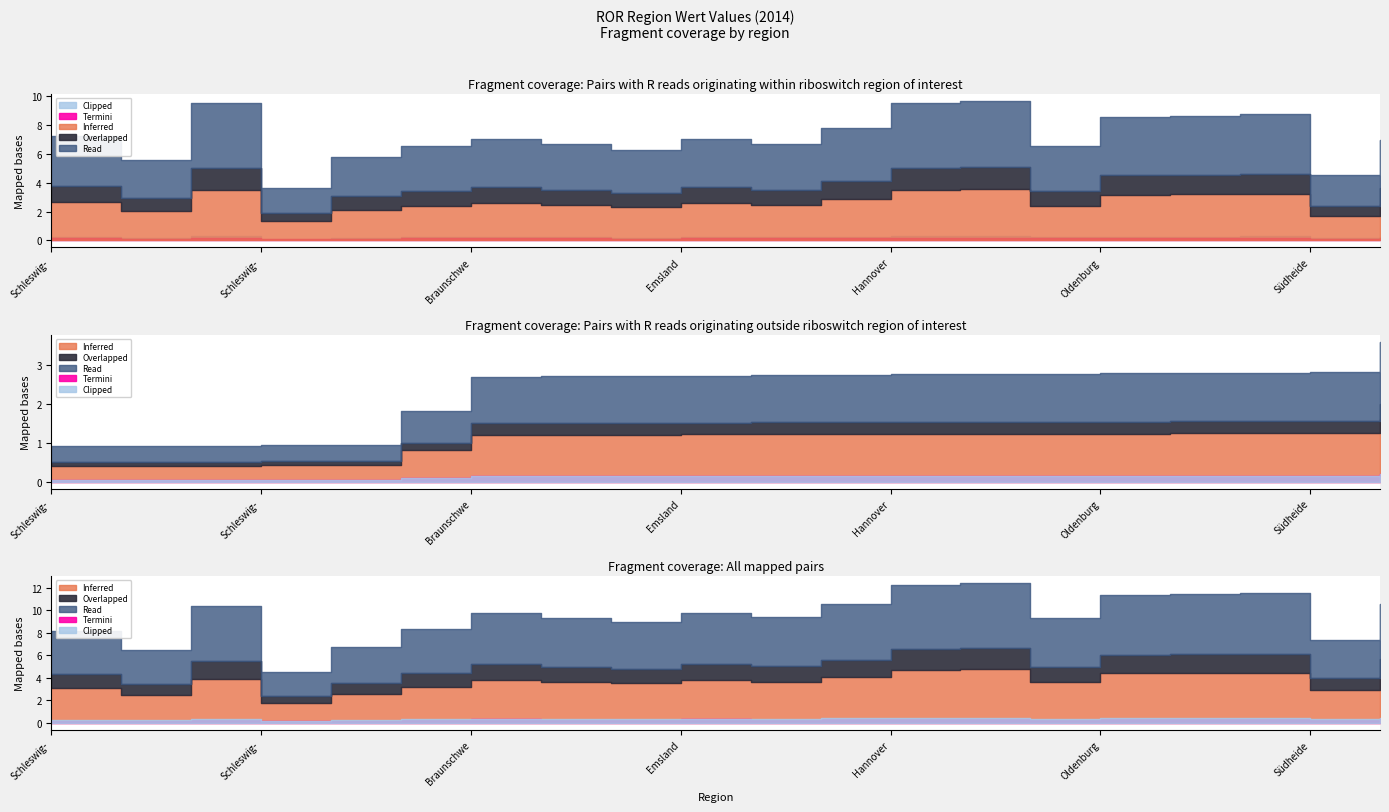

True or false: Wert and Regionsid intersect in this chart.

False